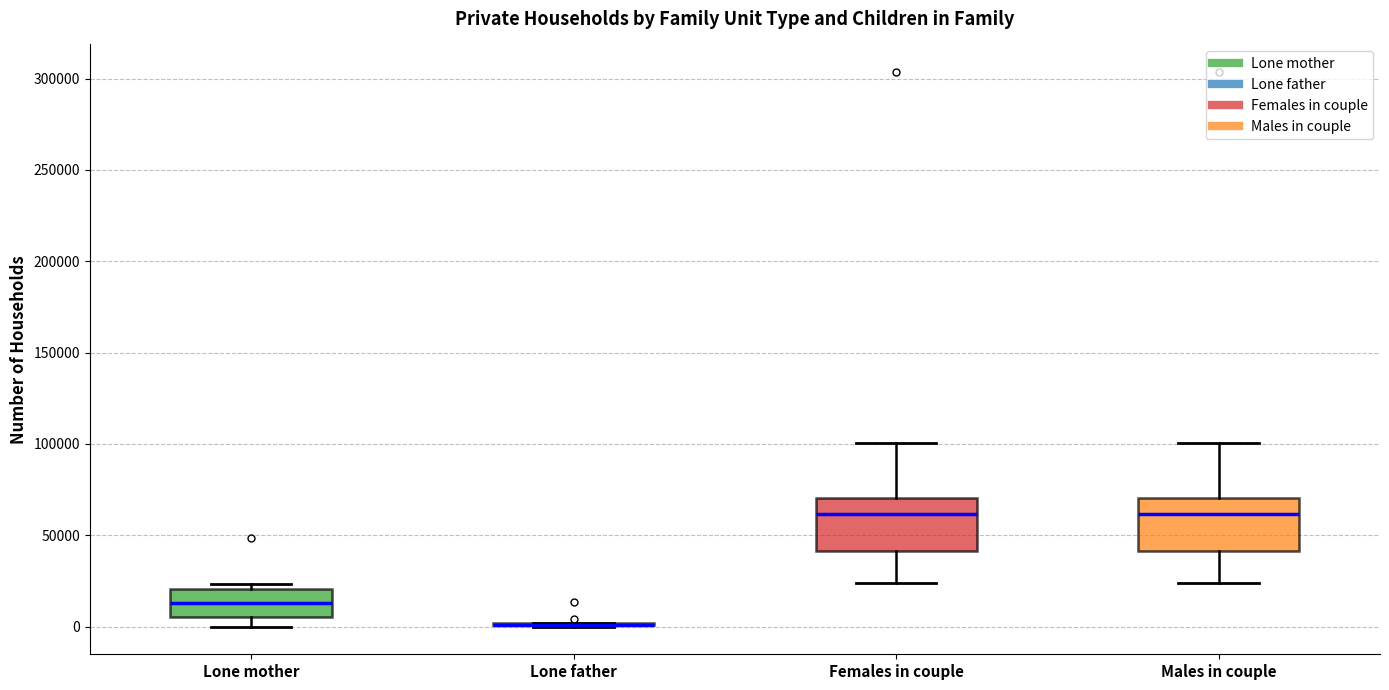

Reading left to right, transcribe this box plot: for each box, give where its median line is, the range the box spans, and where its two whiskers end, as read against the y-axis. The values are not printed on the chart, so give them approximately, as read against the axis.

Lone mother: median 15000, box 5000 to 20000, whiskers 0 to 25000
Lone father: box collapsed to a line at 0, whiskers 0 to 0
Females in couple: median 60000, box 40000 to 70000, whiskers 25000 to 100000
Males in couple: median 60000, box 40000 to 70000, whiskers 25000 to 100000